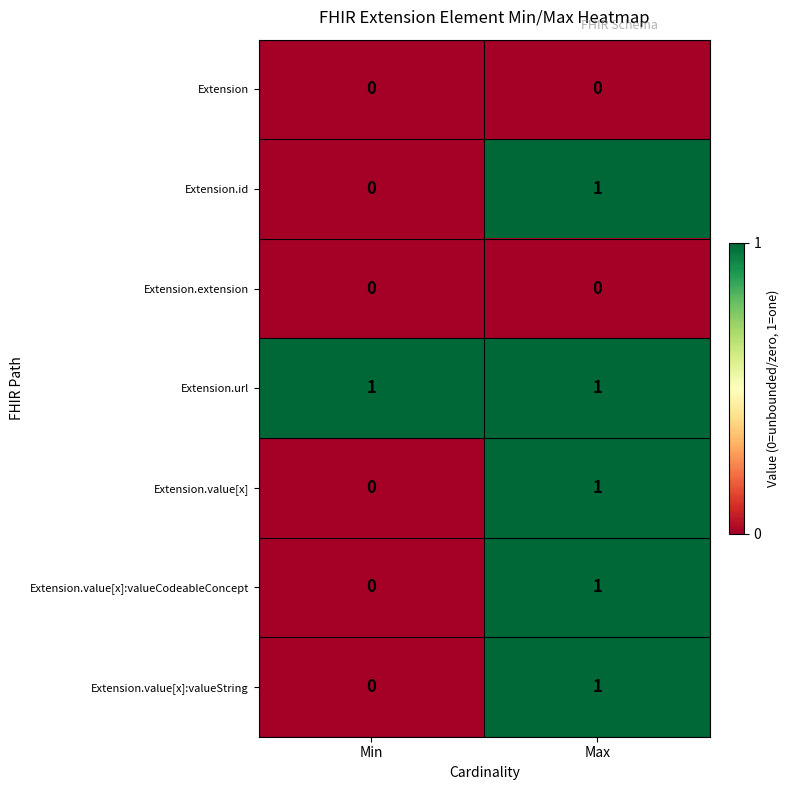

List the labels in order of Extension.value[x]:valueString value, largest first.

Max, Min